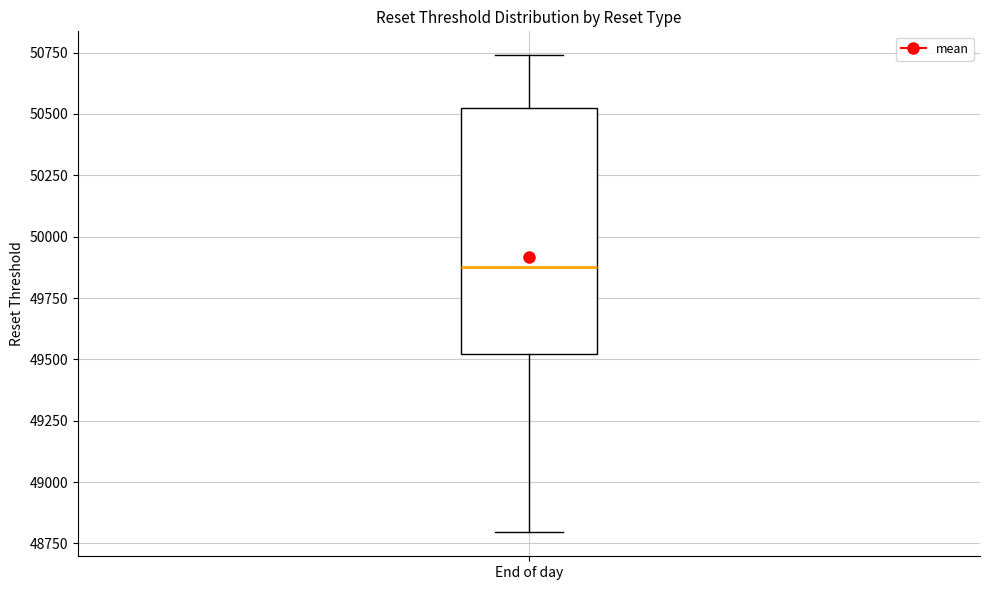

Read this box plot against the y-axis: the position of the median line, the range covered by the box, and the ends of both whiskers. The values are not printed on the chart, so give them approximately, as read against the axis.

median 49900, box 49500 to 50550, whiskers 48800 to 50750